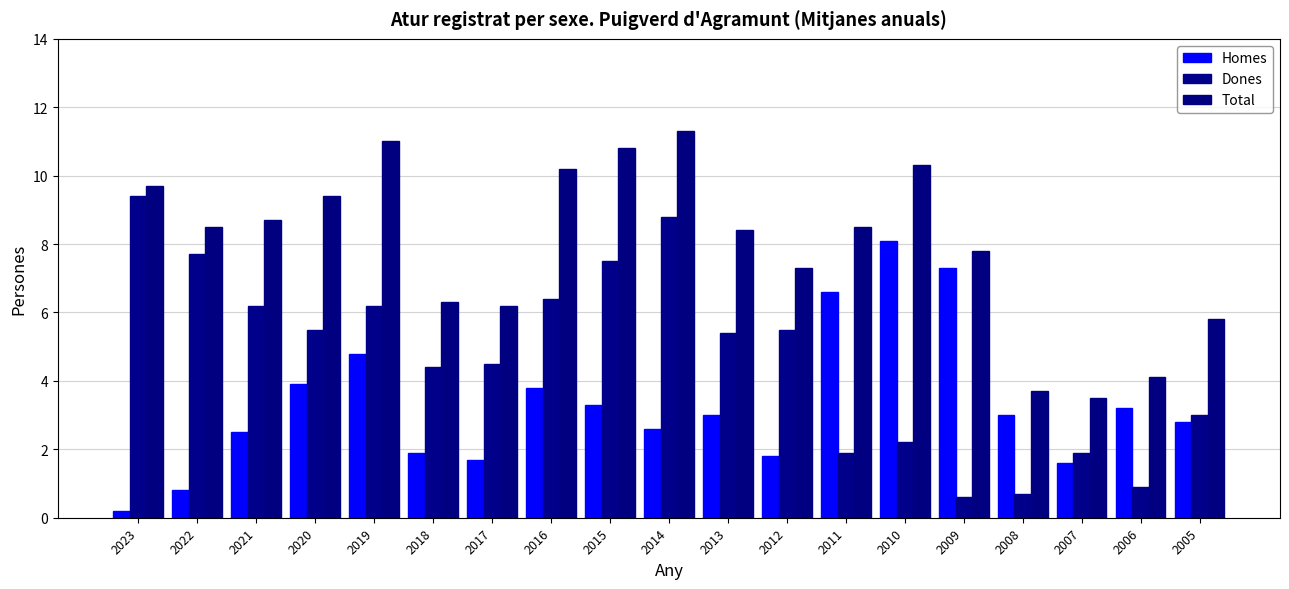

How many data points does each series have?

19